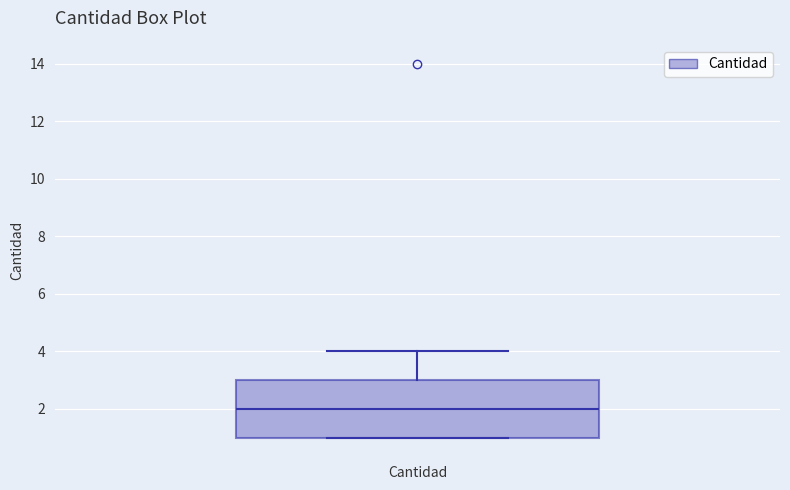

Transcribe this box plot: give where the median line is, the range the box spans, and where the two whiskers end, as read against the y-axis. The values are not printed on the chart, so give them approximately, as read against the axis.

median 2, box 1 to 3, whiskers 1 to 4